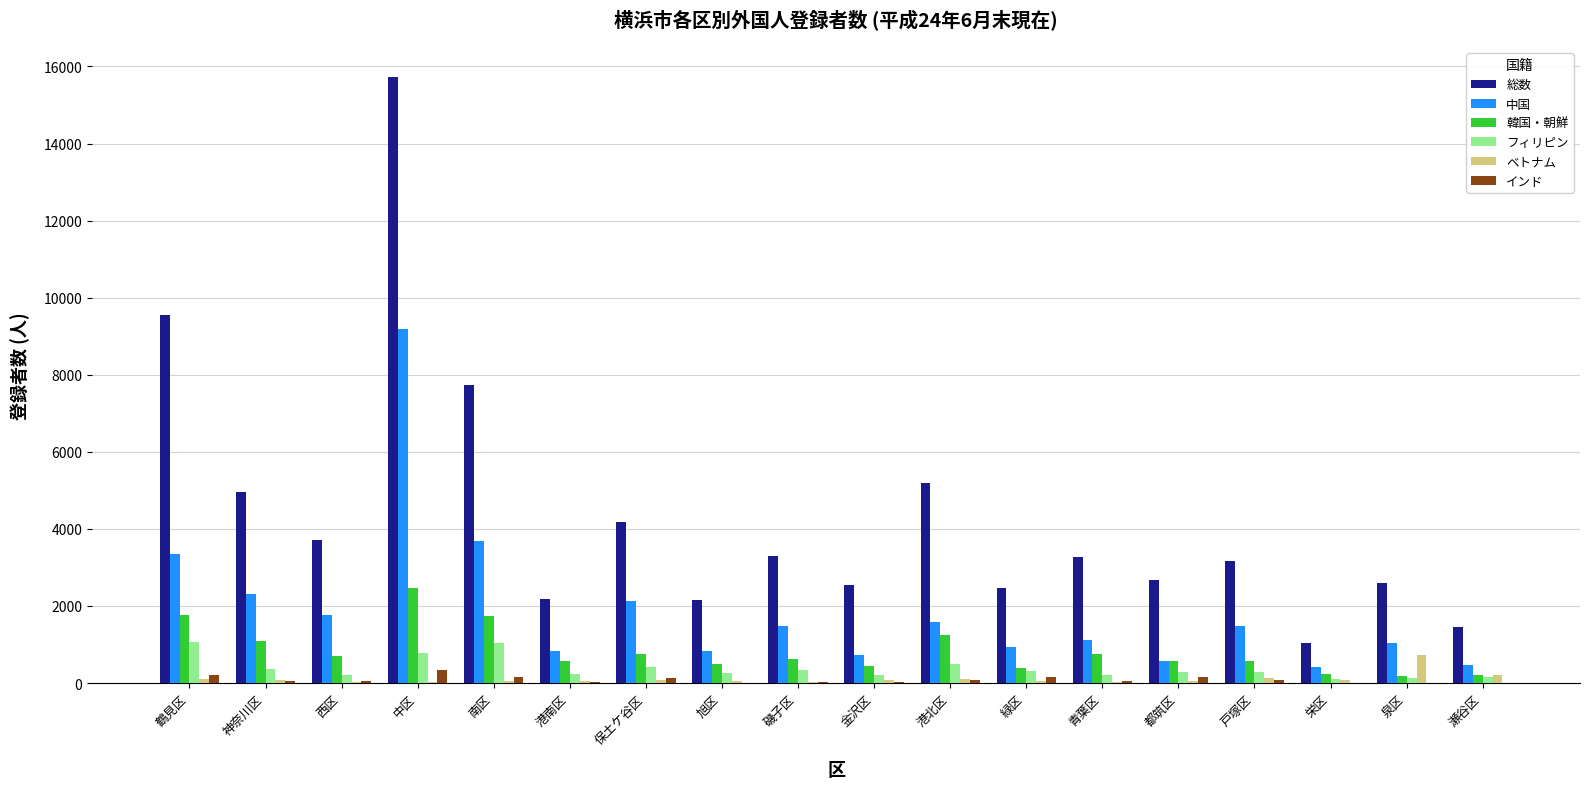

Are the bars horizontal?

No